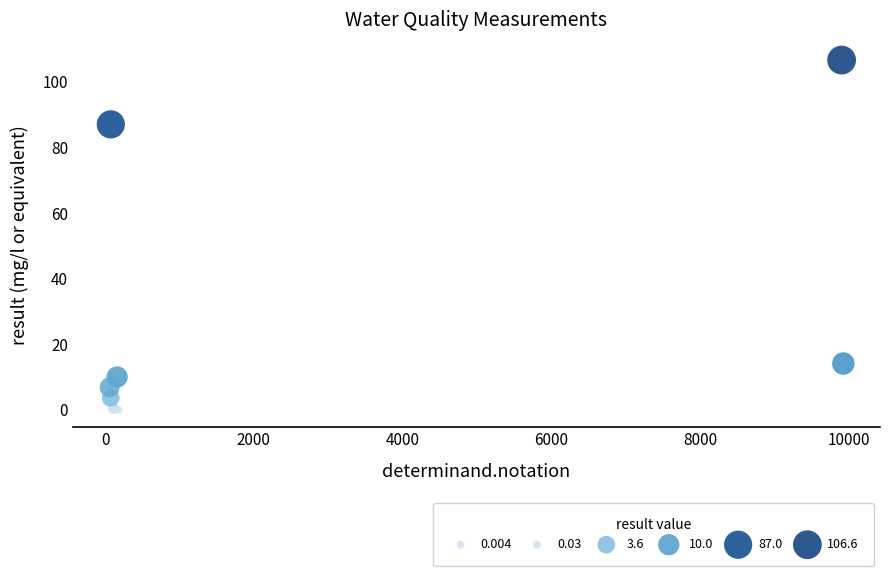

What Y value in the scatter plot is closest to 53?

87.0